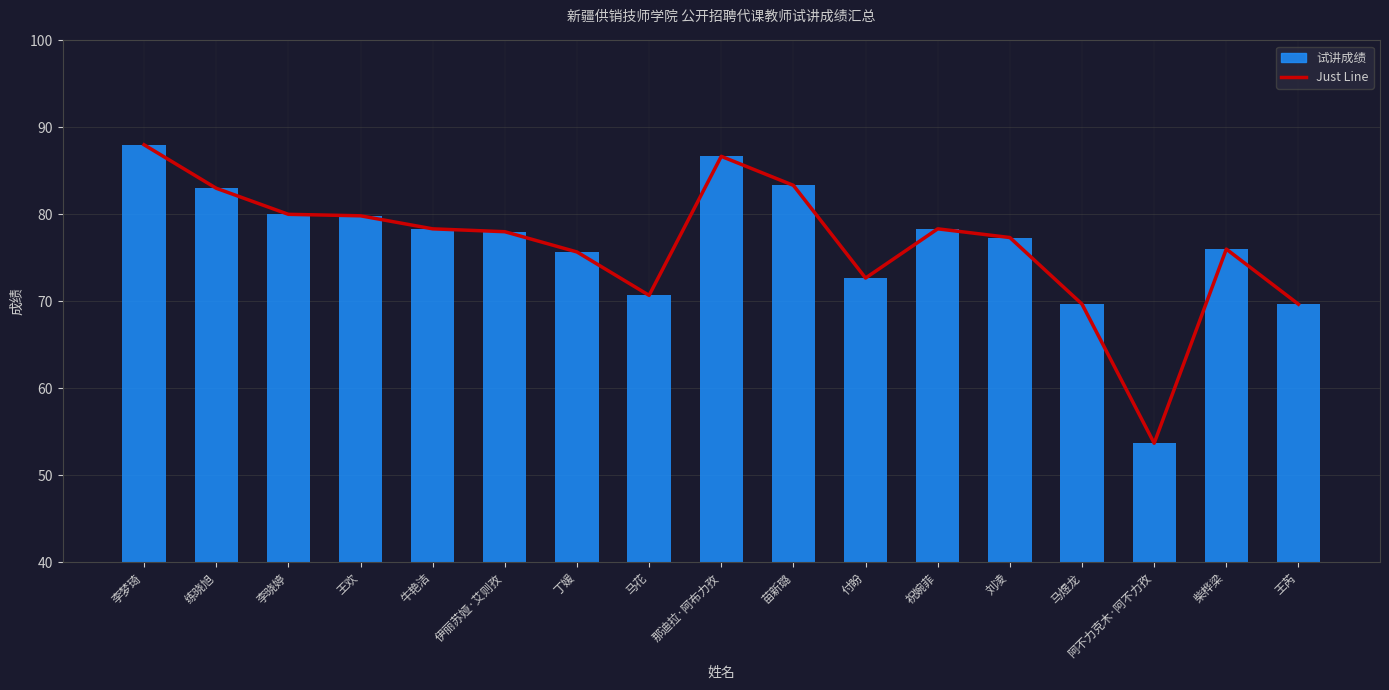

Where is 试讲成绩 nearest to the value 70?

马煜龙